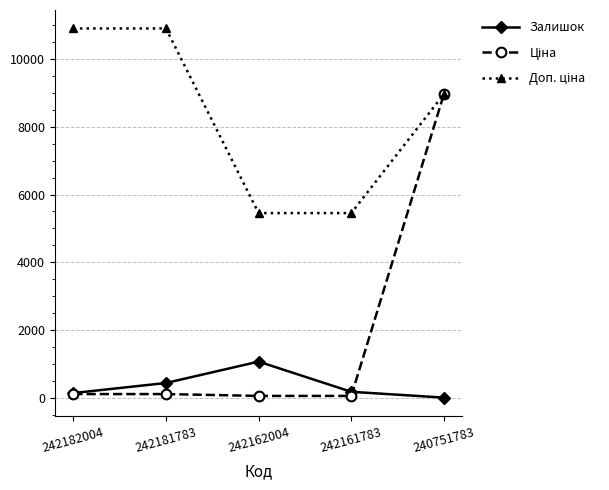

Which category has the highest value in the Залишок series?

242162004